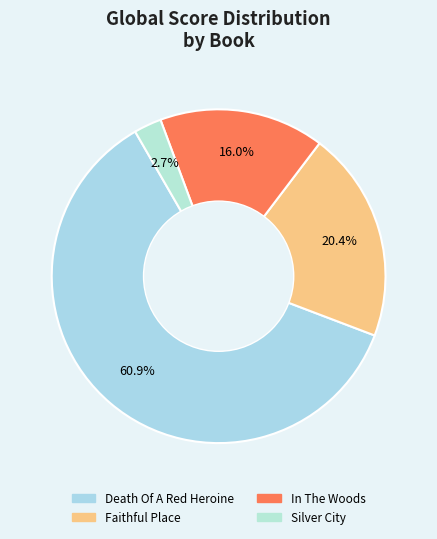

To the nearest percent, what percentage of the pie is In The Woods?

16%